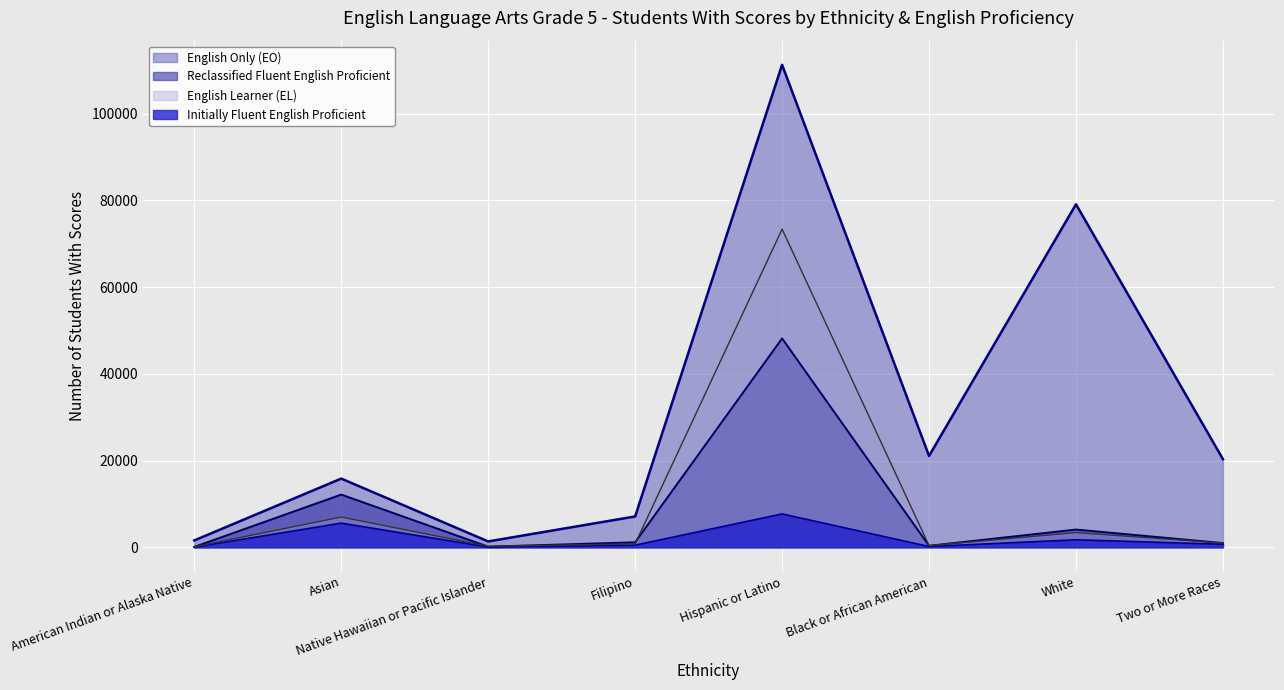

Reading right to left, list all the values displayed in this chart.

English Learner (EL): 972	3387	382	73387	788	237	6977	115
English Only (EO): 20331	79128	21068	111299	7111	1349	15845	1583
Reclassified Fluent English Proficient: 972	4087	344	48181	1148	145	12156	87
Initially Fluent English Proficient: 688	1731	175	7699	491	57	5574	31